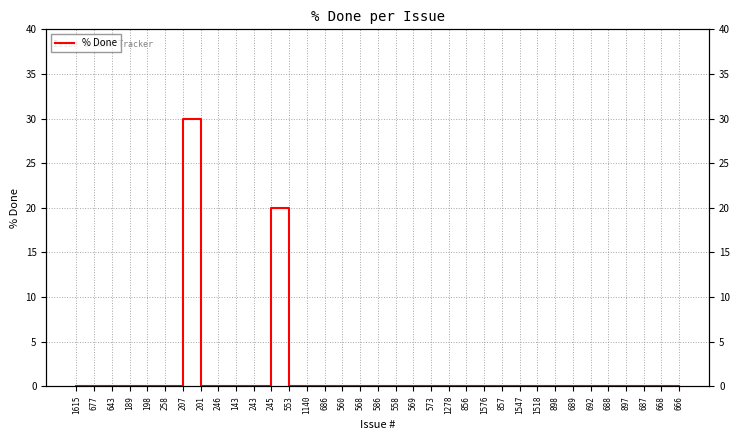

Reading left to right, transcribe all the data shown in this chart.

0	0	0	0	0	0	30	0	0	0	0	20	0	0	0	0	0	0	0	0	0	0	0	0	0	0	0	0	0	0	0	0	0	0	0